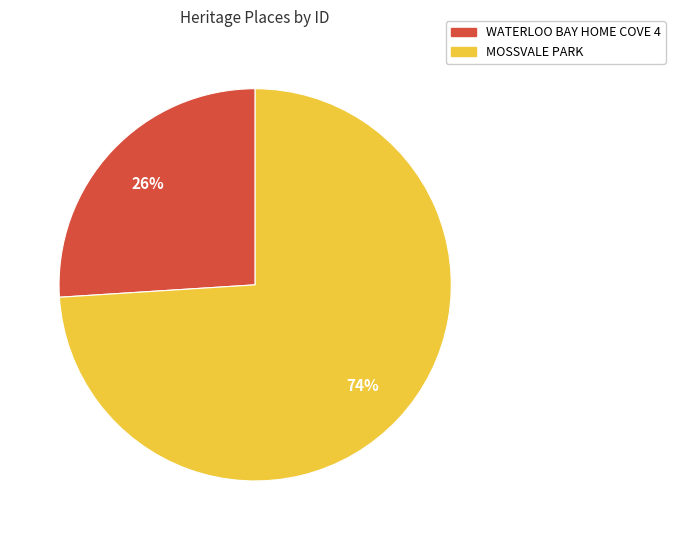

What is the largest slice in the pie chart?

MOSSVALE PARK